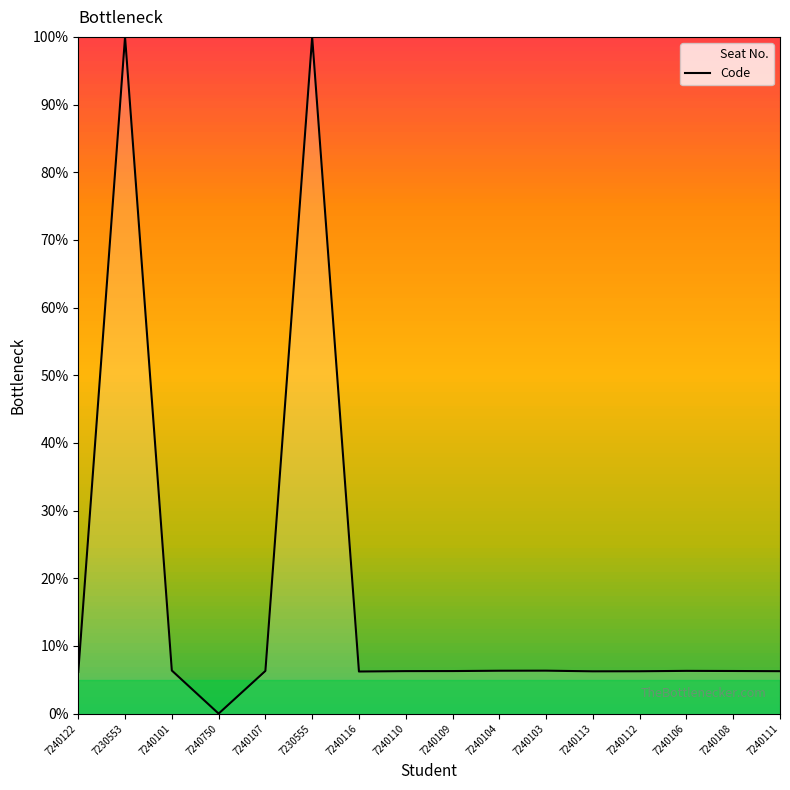

Is it true that Code equals 6.2 at 7240113?

True